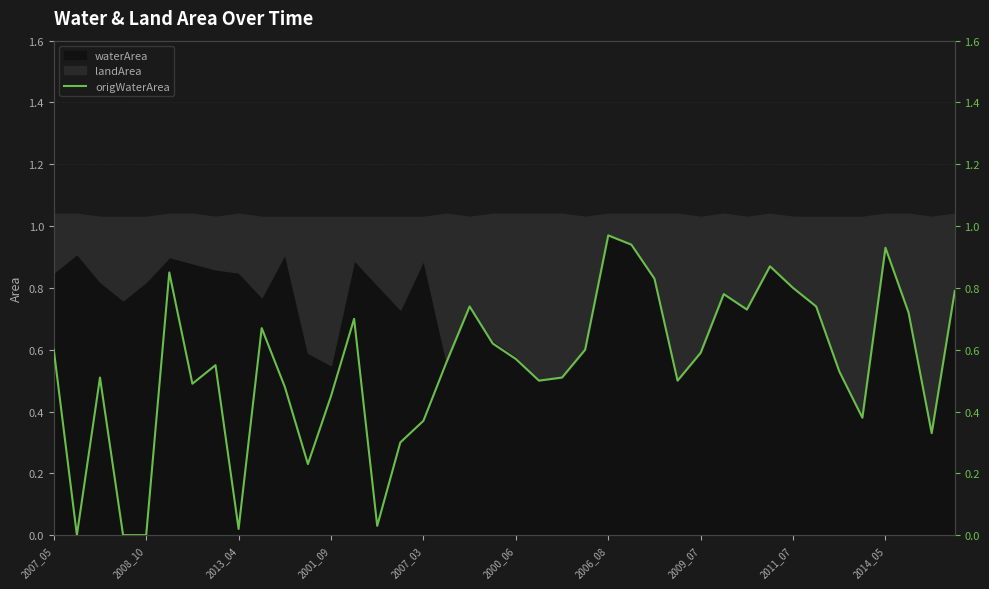

What is the label of the 27th point from the right?

13